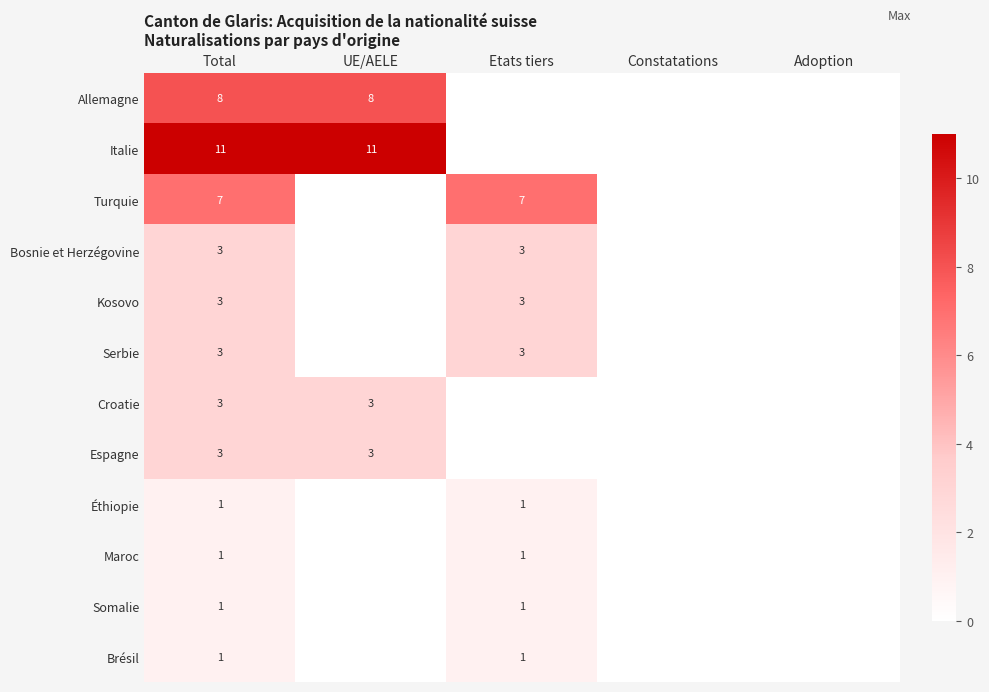

How many data points does each series have?

5